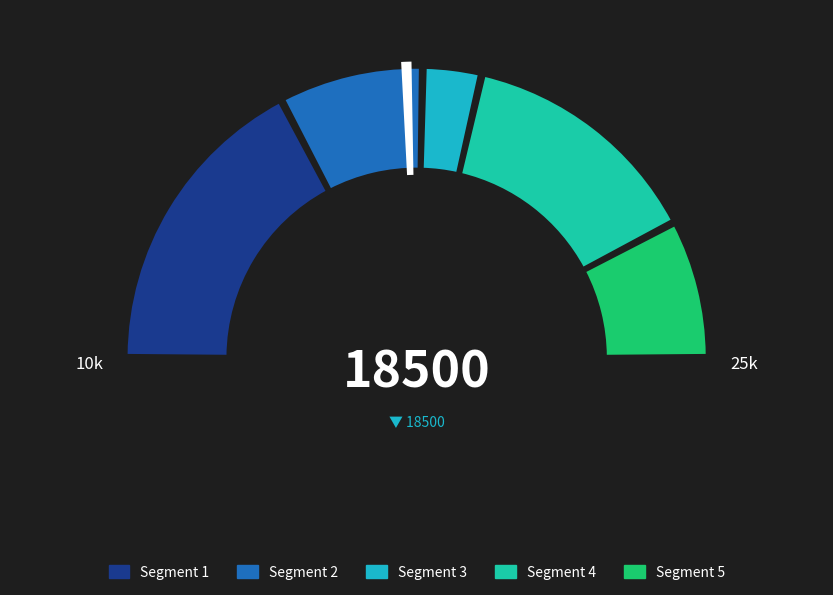

Is BALCHS_7_UNIT 2 the majority of the pie?

No